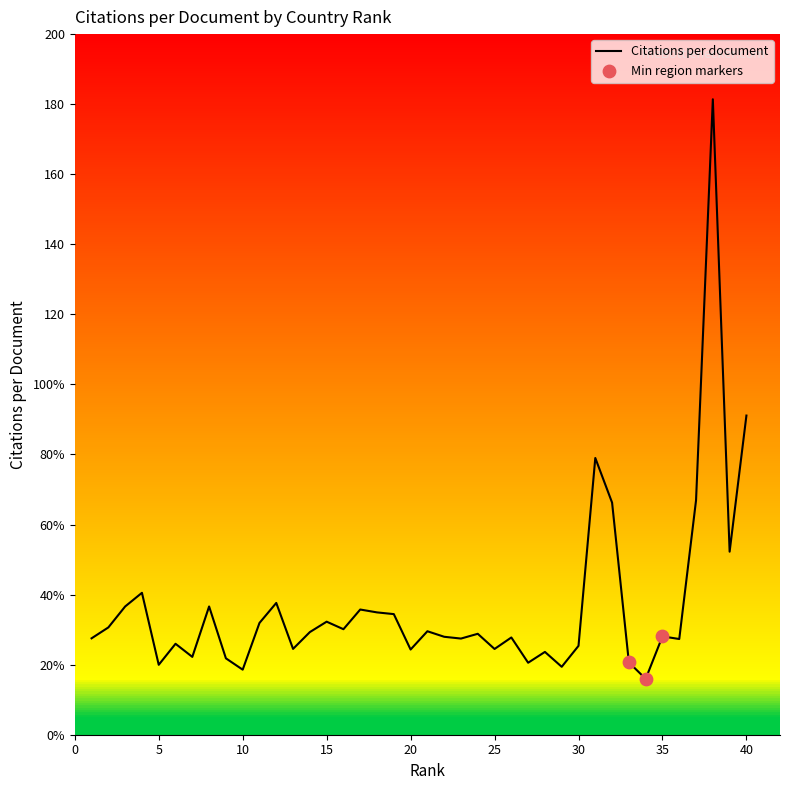

Is this an area chart (filled region under the line)?

Yes